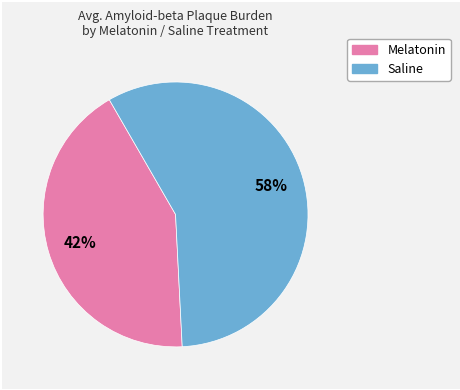

Which category accounts for the majority?

Saline